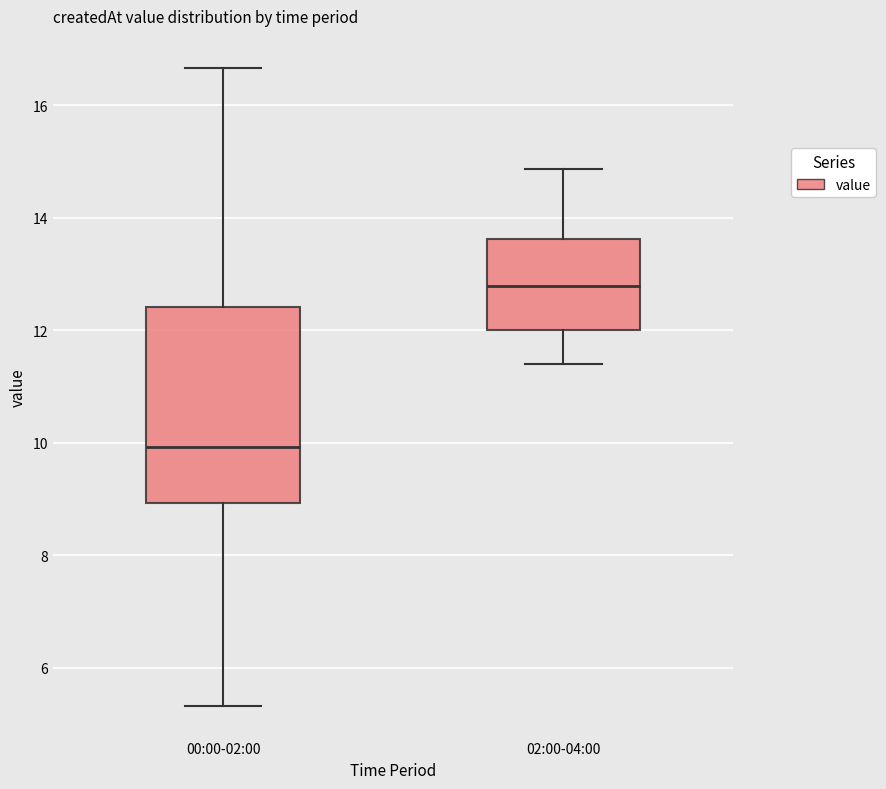

Which box's median line is the highest?

02:00-04:00